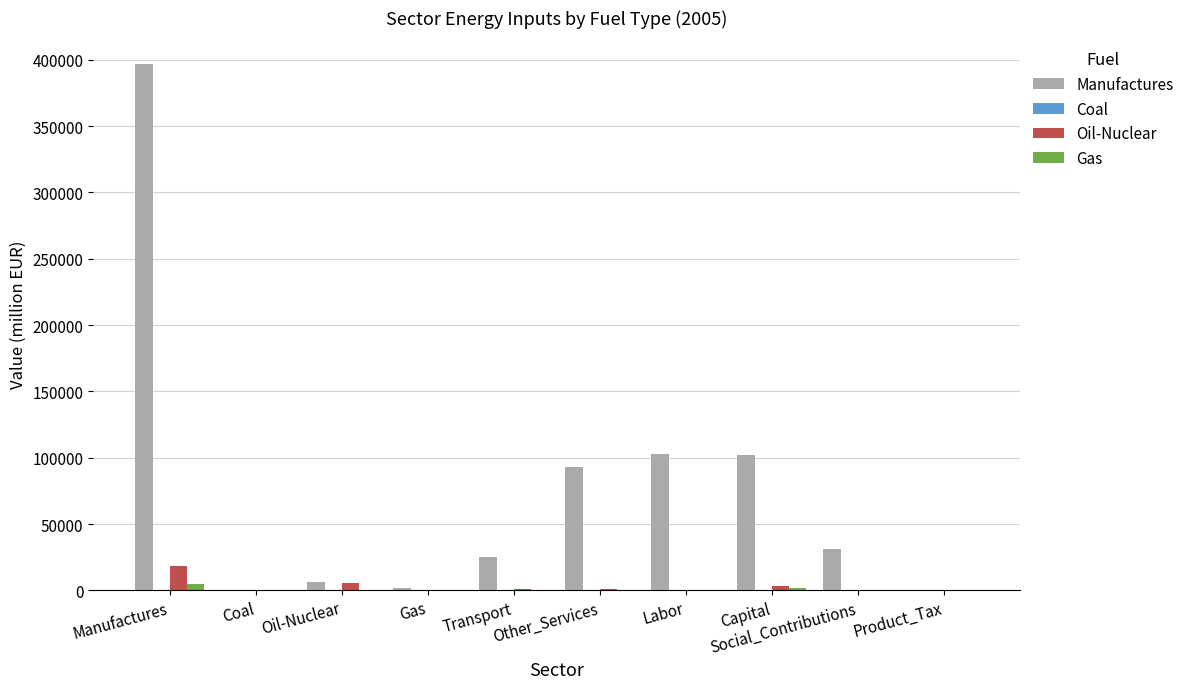

Which series has the largest total across all categories?

Manufactures